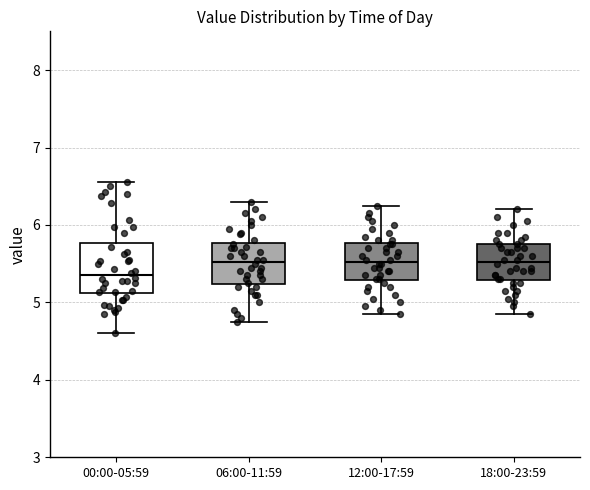

Which box's median line is the lowest?

00:00-05:59